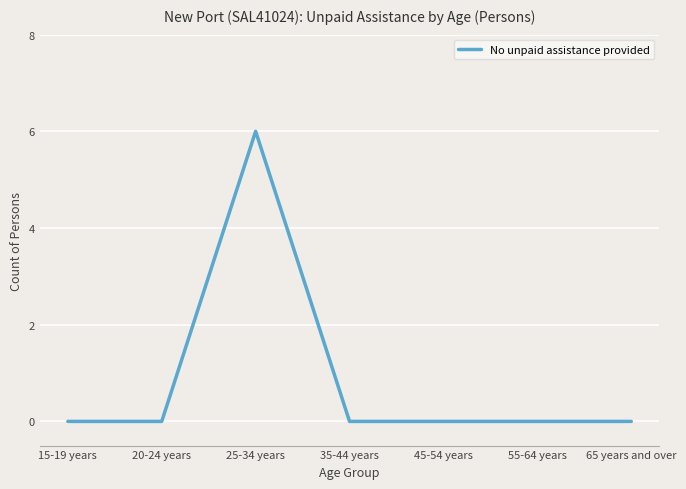

What is the difference between the maximum and minimum values?

6